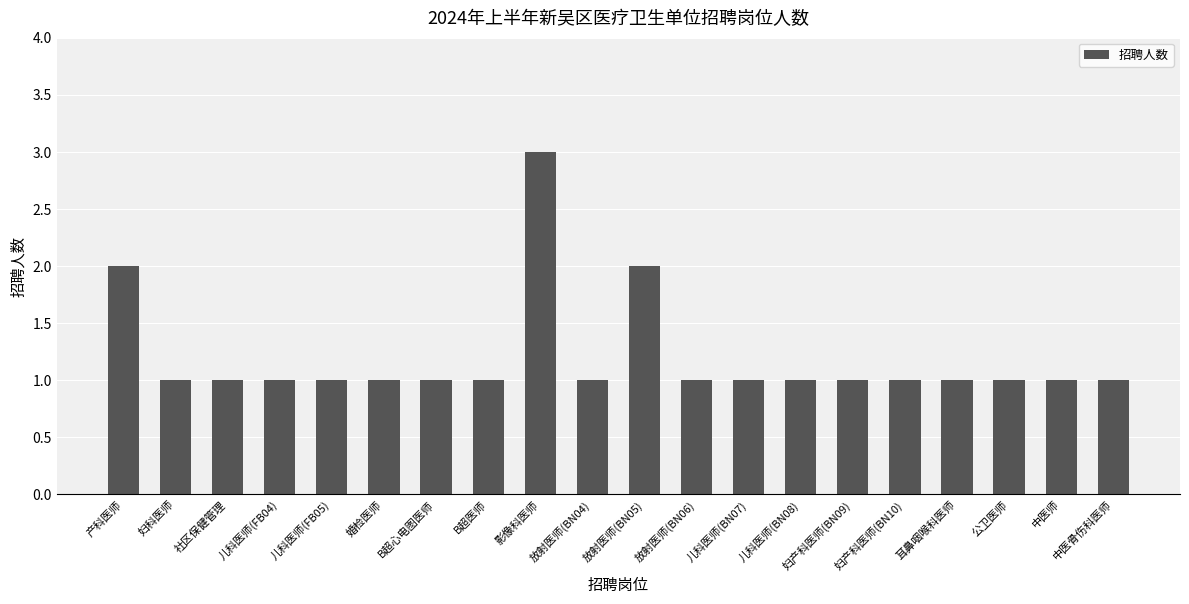

What is the ratio of the value at B超医师 to the value at 公卫医师?

1.0